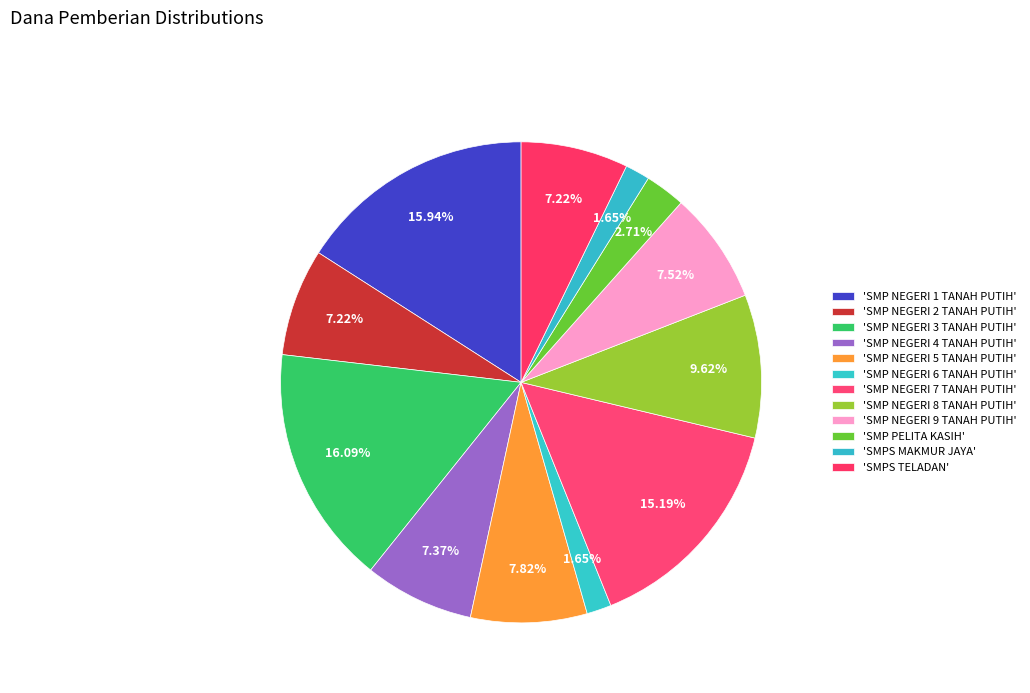

Rank the categories by value from highest to lowest.

SMP NEGERI 3 TANAH PUTIH, SMP NEGERI 1 TANAH PUTIH, SMP NEGERI 7 TANAH PUTIH, SMP NEGERI 8 TANAH PUTIH, SMP NEGERI 5 TANAH PUTIH, SMP NEGERI 9 TANAH PUTIH, SMP NEGERI 4 TANAH PUTIH, SMP NEGERI 2 TANAH PUTIH, SMPS TELADAN, SMP PELITA KASIH, SMP NEGERI 6 TANAH PUTIH, SMPS MAKMUR JAYA